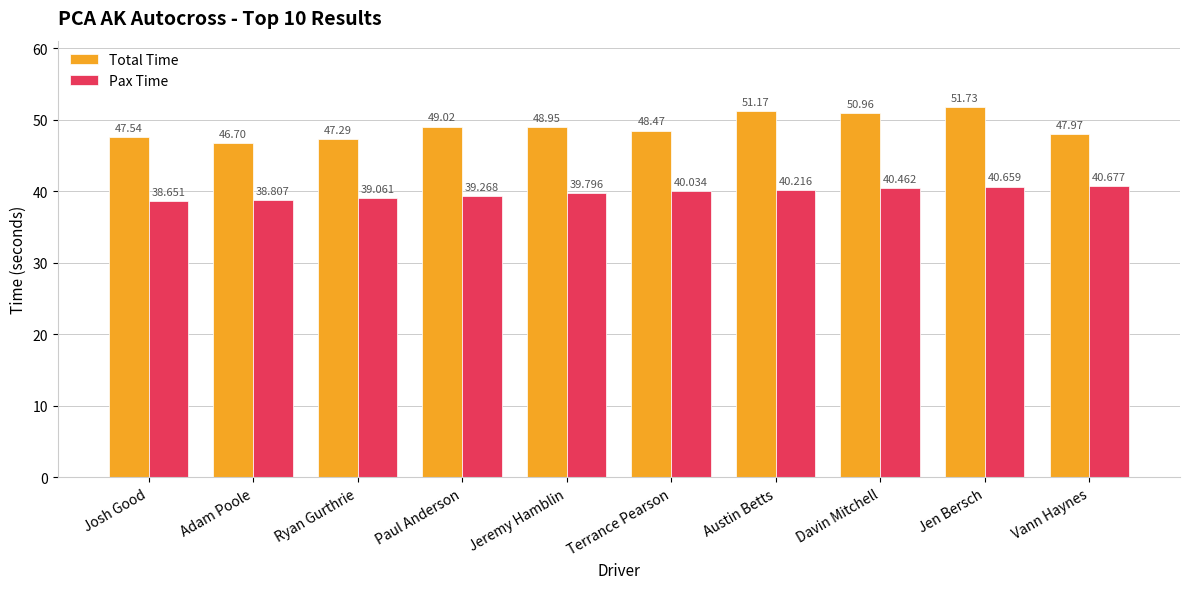

Rank the series at Ryan Gurthrie from highest to lowest value.

Total Time, Pax Time